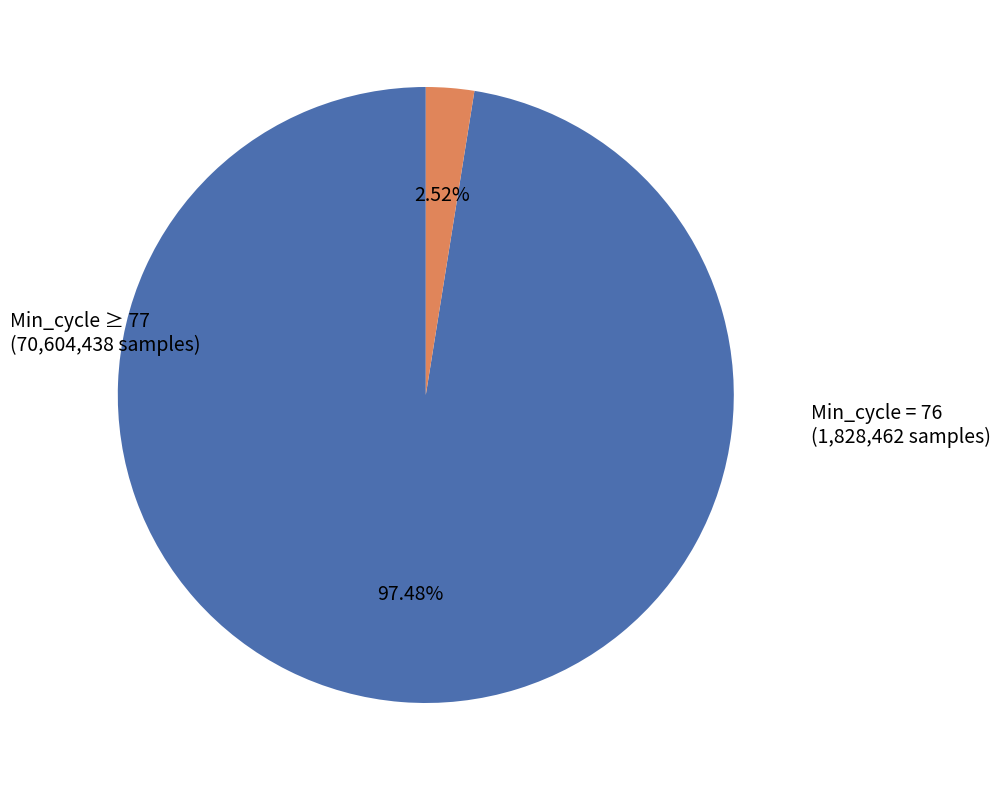

Rank the categories by value from lowest to highest.

Min_cycle = 76, Min_cycle ≥ 77